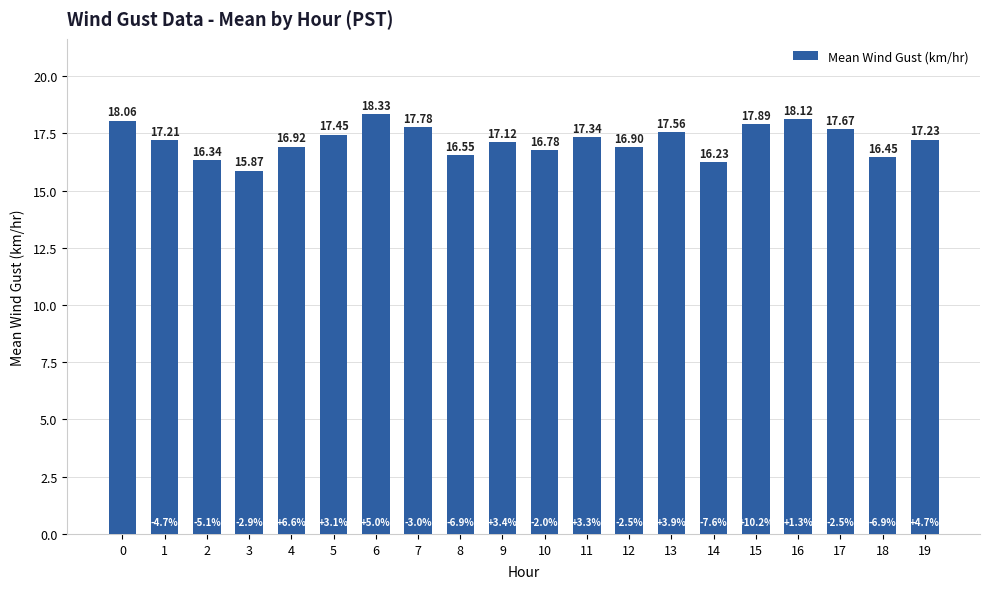

What value does the data have at 16?

18.1